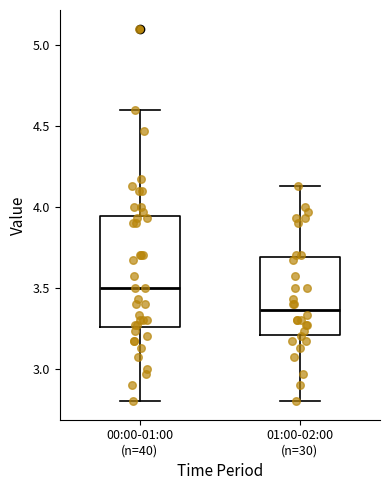

Which box has the lowest median line?

01:00-02:00 (n=30)